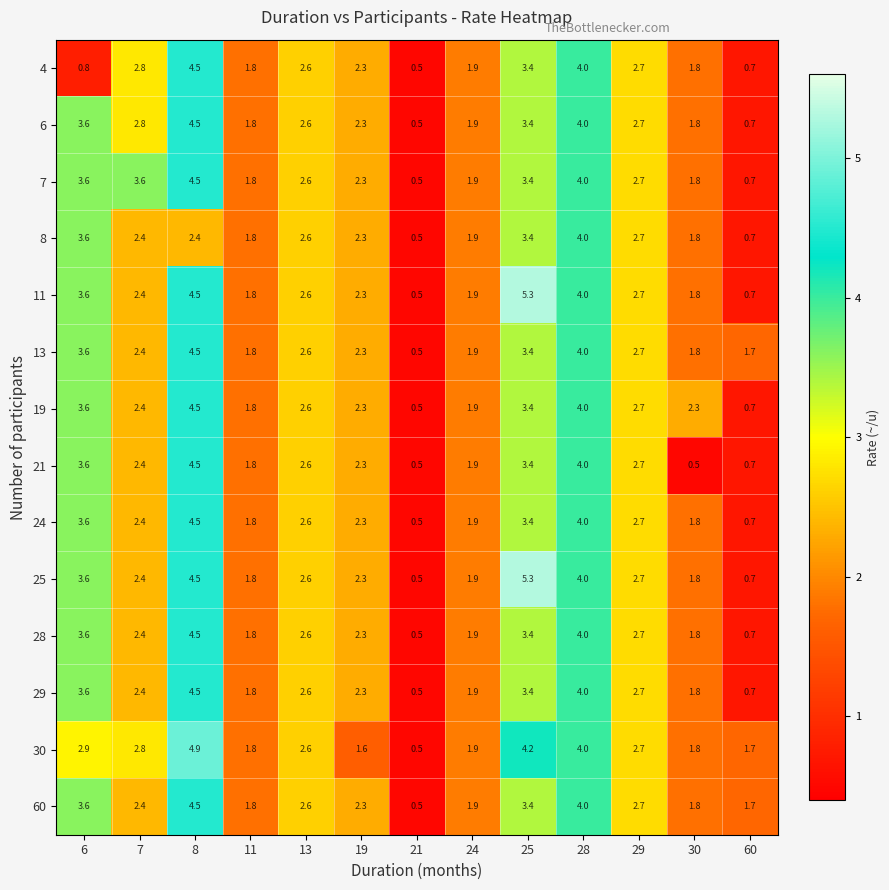

What is the minimum value shown in the chart?

0.5